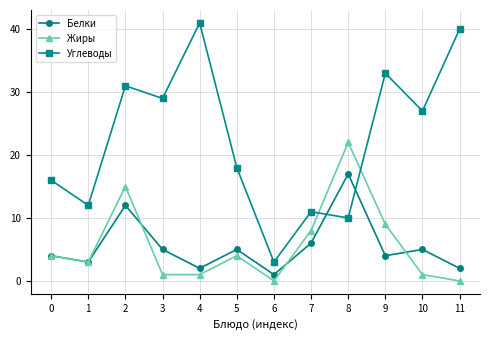

True or false: Жиры has a value of 3 at 1.

True